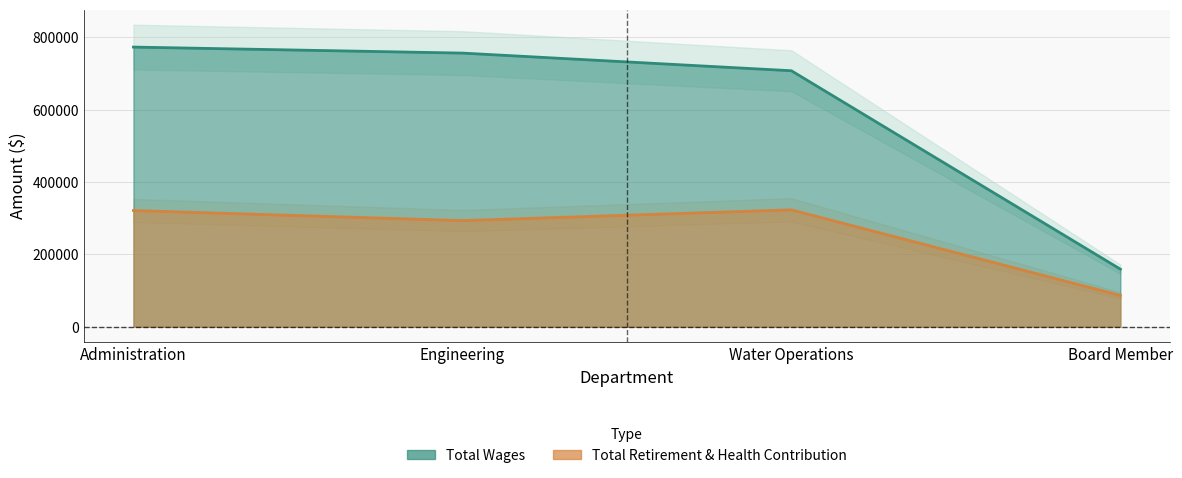

True or false: Total Wages has more than 2 points higher than both neighbors.

False